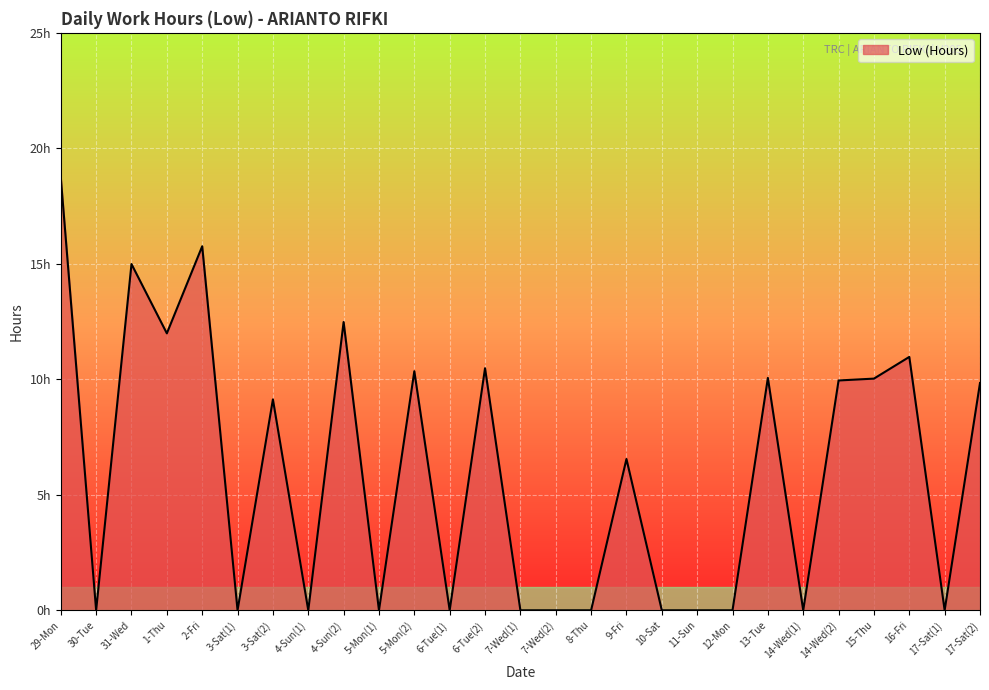

What is the label of the 6th point from the right?

14-Wed(1)